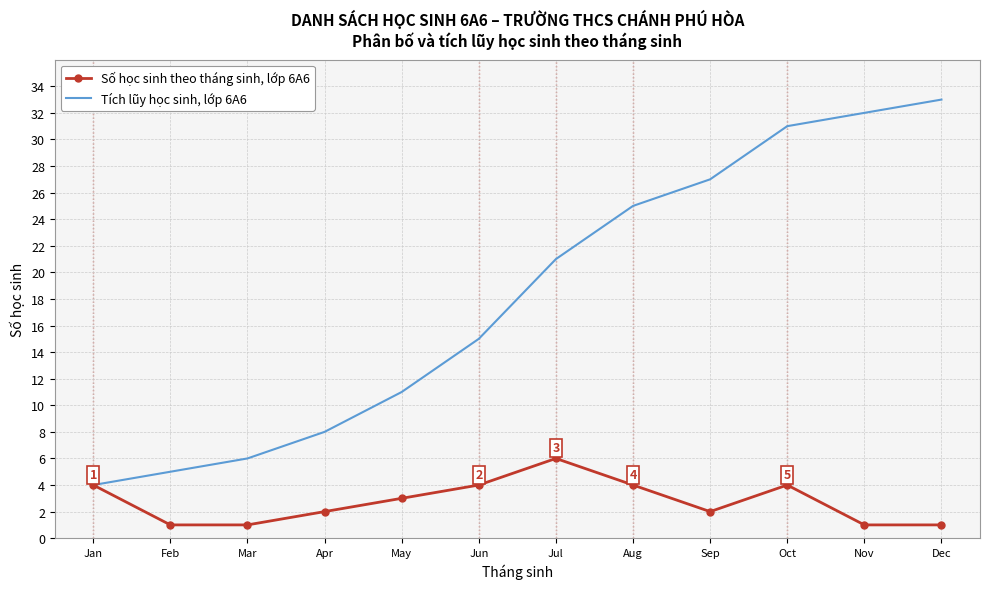

Rank the series at Apr from lowest to highest value.

Số học sinh theo tháng sinh, lớp 6A6, Tích lũy học sinh, lớp 6A6